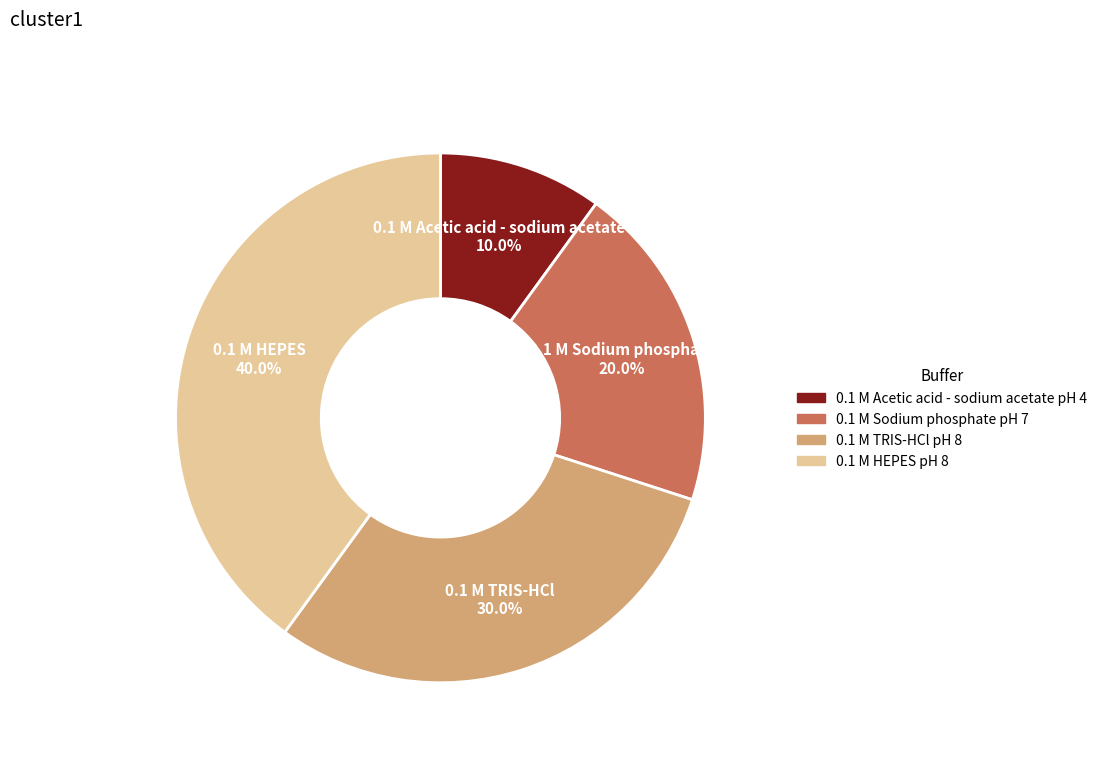

Rank the categories by value from lowest to highest.

0.1 M Acetic acid - sodium acetate pH 4, 0.1 M Sodium phosphate pH 7, 0.1 M TRIS-HCl pH 8, 0.1 M HEPES pH 8